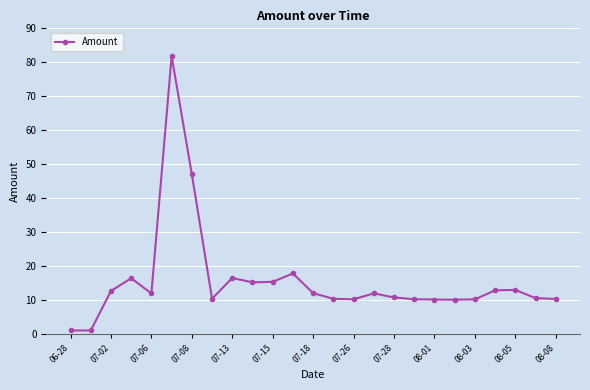

What is the minimum value shown in the chart?

1.0